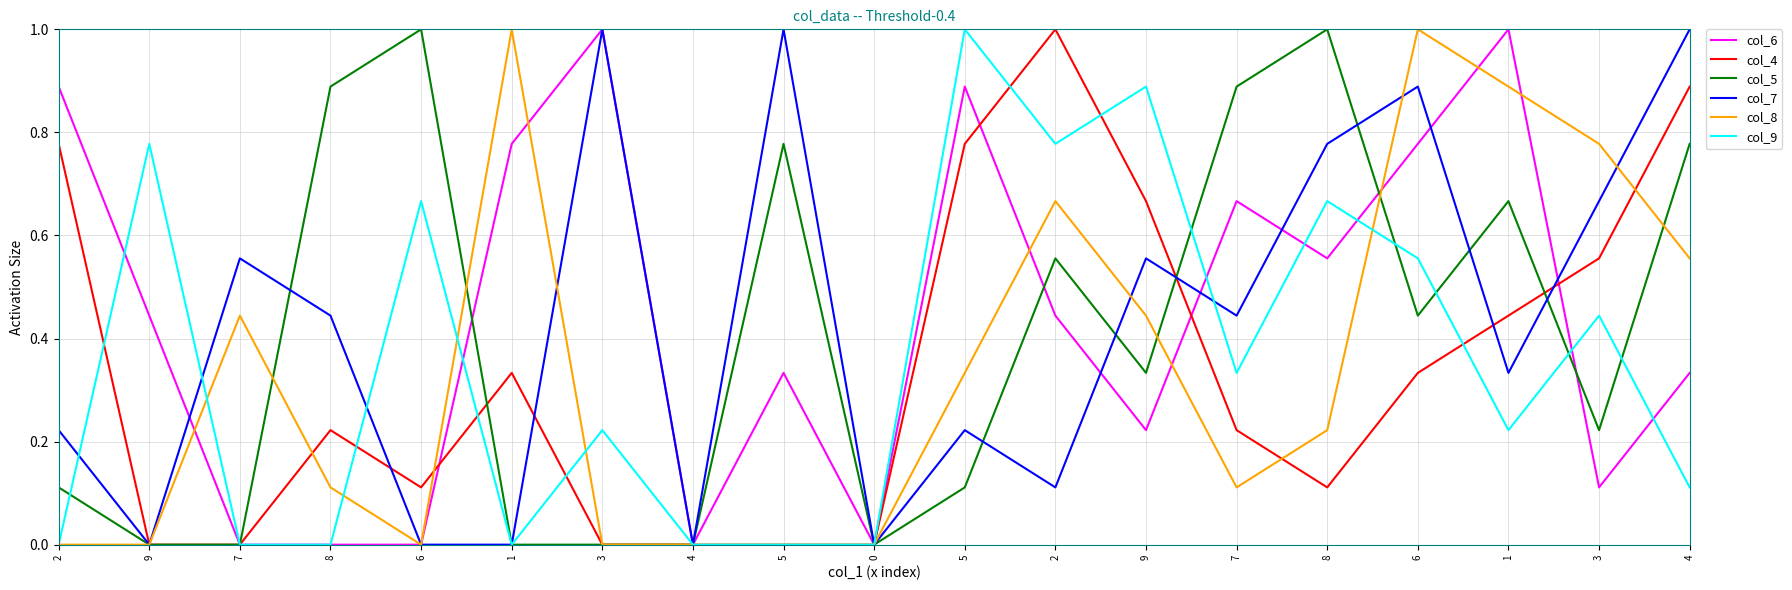

List the labels in order of col_6 value, smallest first.

7, 8, 6, 4, 0, 3, 9, 5, 4, 9, 2, 8, 7, 1, 6, 2, 5, 3, 1